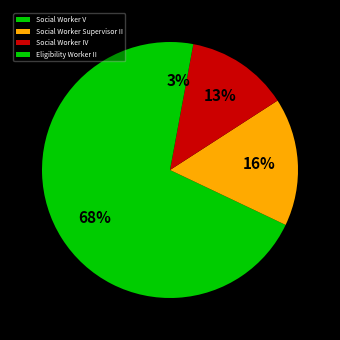

To the nearest percent, what percentage of the pie is Eligibility Worker II?

3%